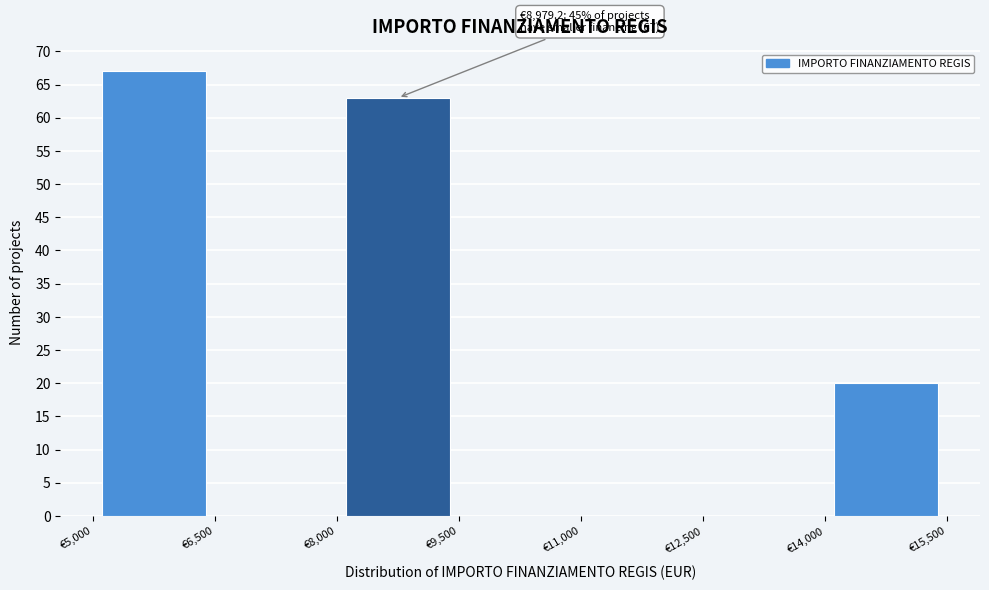

Which range on the x-axis has the tallest bar?

5000 to 6500